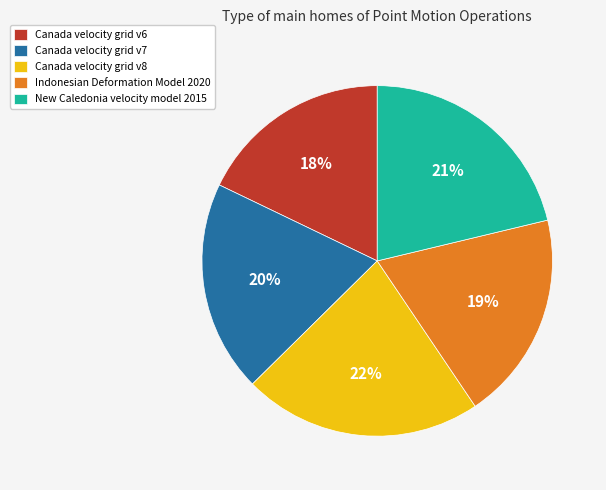

What is the ratio of the value at Canada velocity grid v8 to the value at Canada velocity grid v7?

1.1